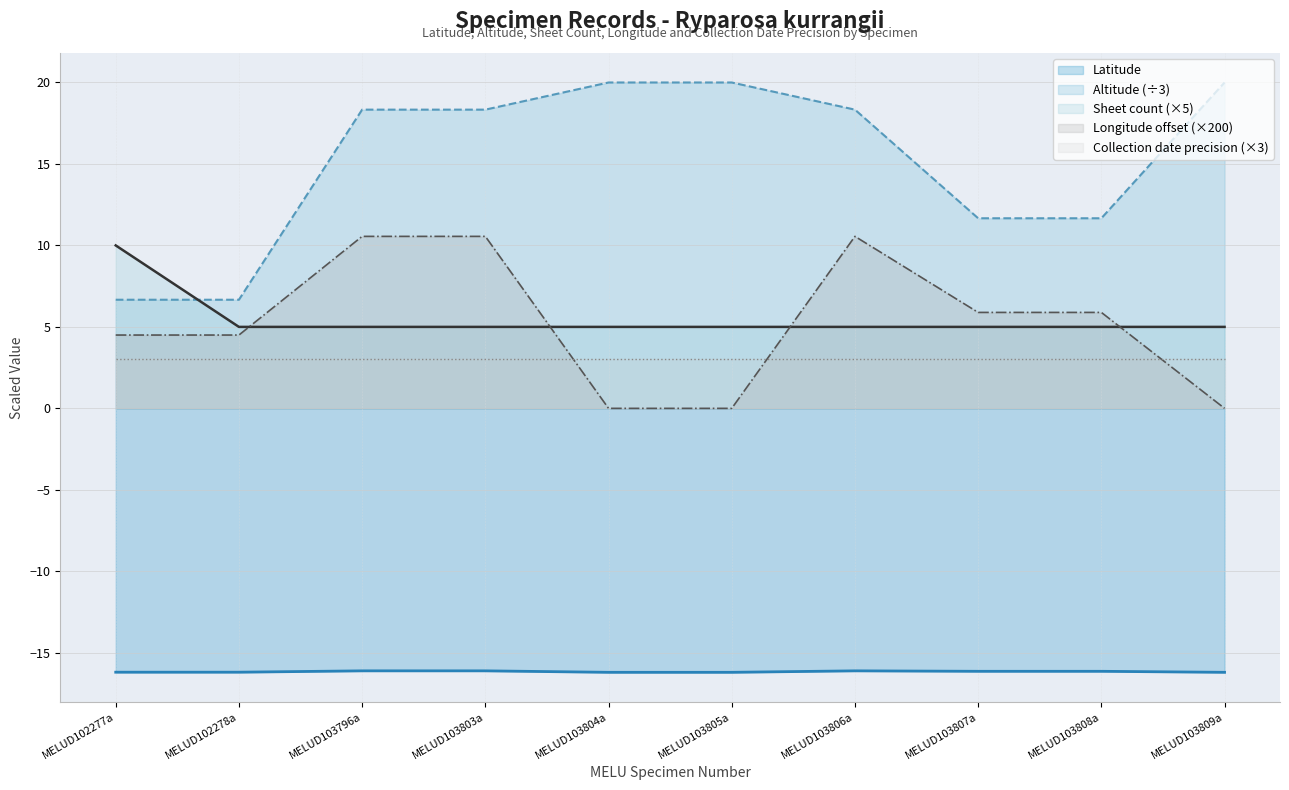

Where do Sheet count and Longitude first cross each other?

MELUD102278a and MELUD103796a